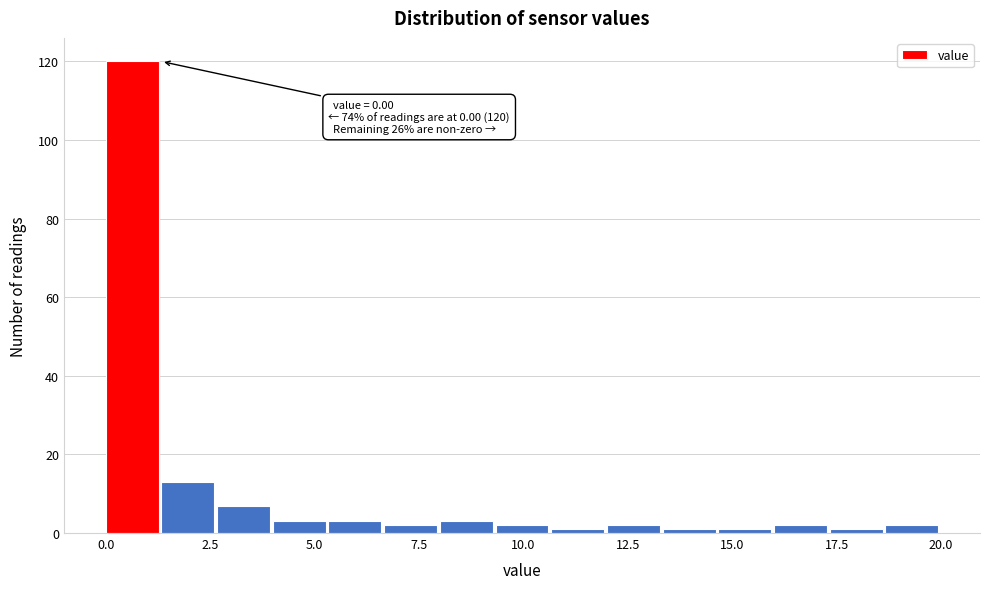

Read against the x-axis, roughly where is the centre of the tallest bar?

0.5